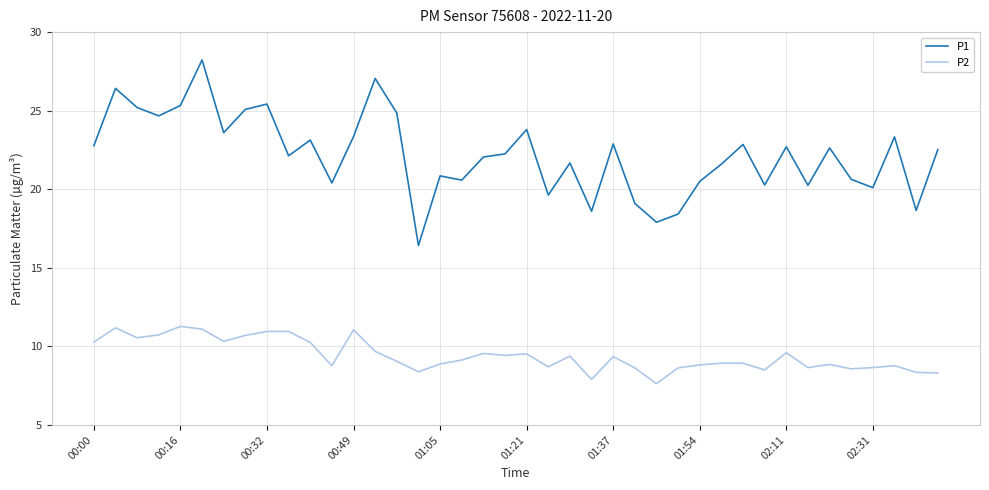

Rank the series by their average value, from highest to lowest.

P1, P2